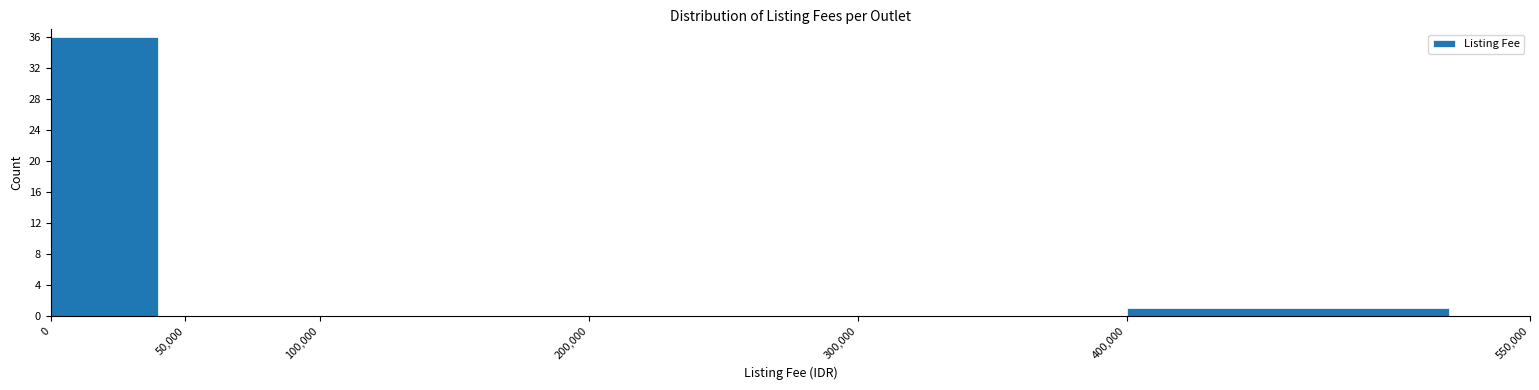

What is the height of the bar covering 400,000 to 550,000 on the x-axis? The values are not printed on the chart, so give them approximately, as read against the axis.

1